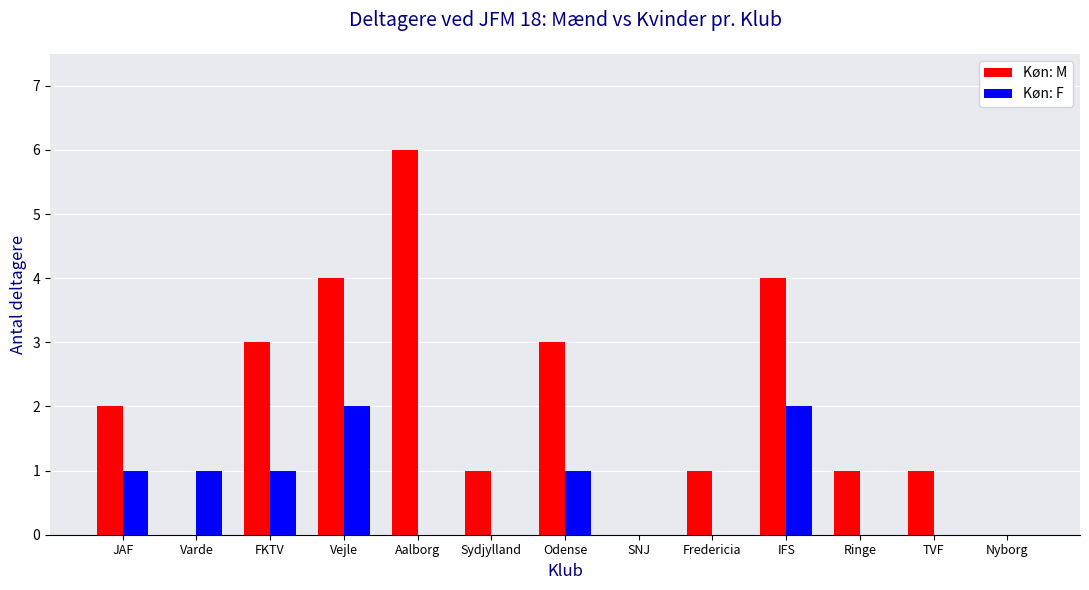

What is the sum of the Køn: F values at Odense and Vejle?

3